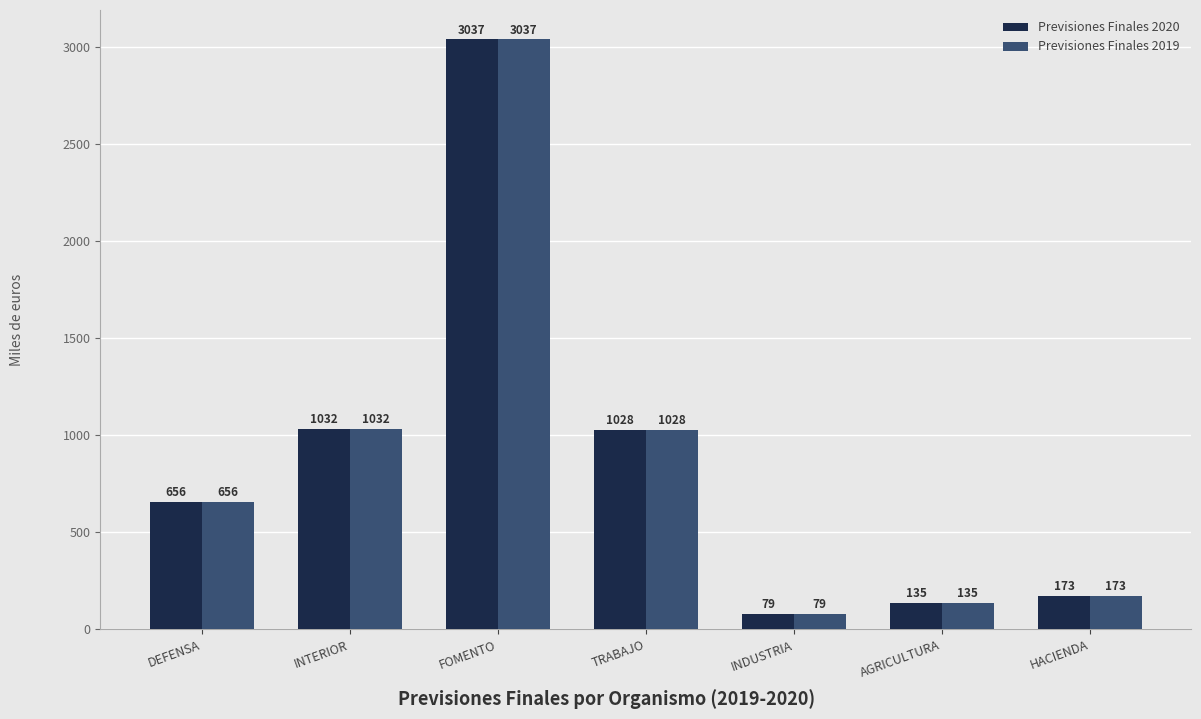

How many bars are there in total?

14